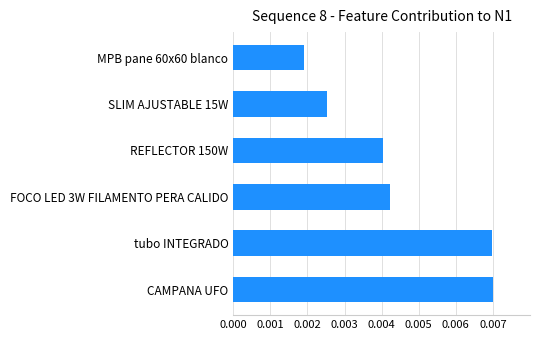

Which category has the lowest value across all series?

MPB pane 60x60 blanco